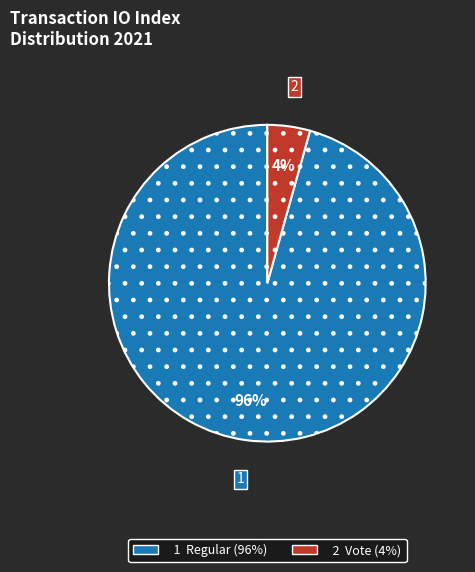

To the nearest percent, what is the average slice percentage?

50%